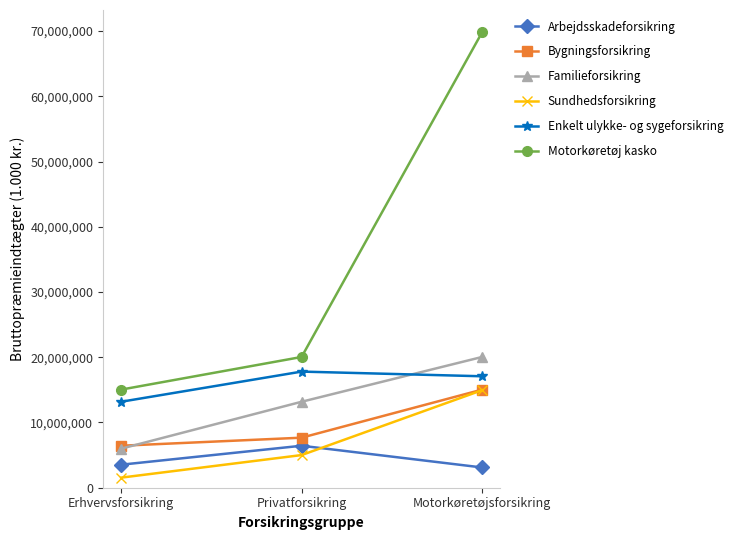

What are all the series names shown in the legend?

Arbejdsskadeforsikring, Bygningsforsikring, Familieforsikring, Sundhedsforsikring, Enkelt ulykke- og sygeforsikring, Motorkøretøj kasko